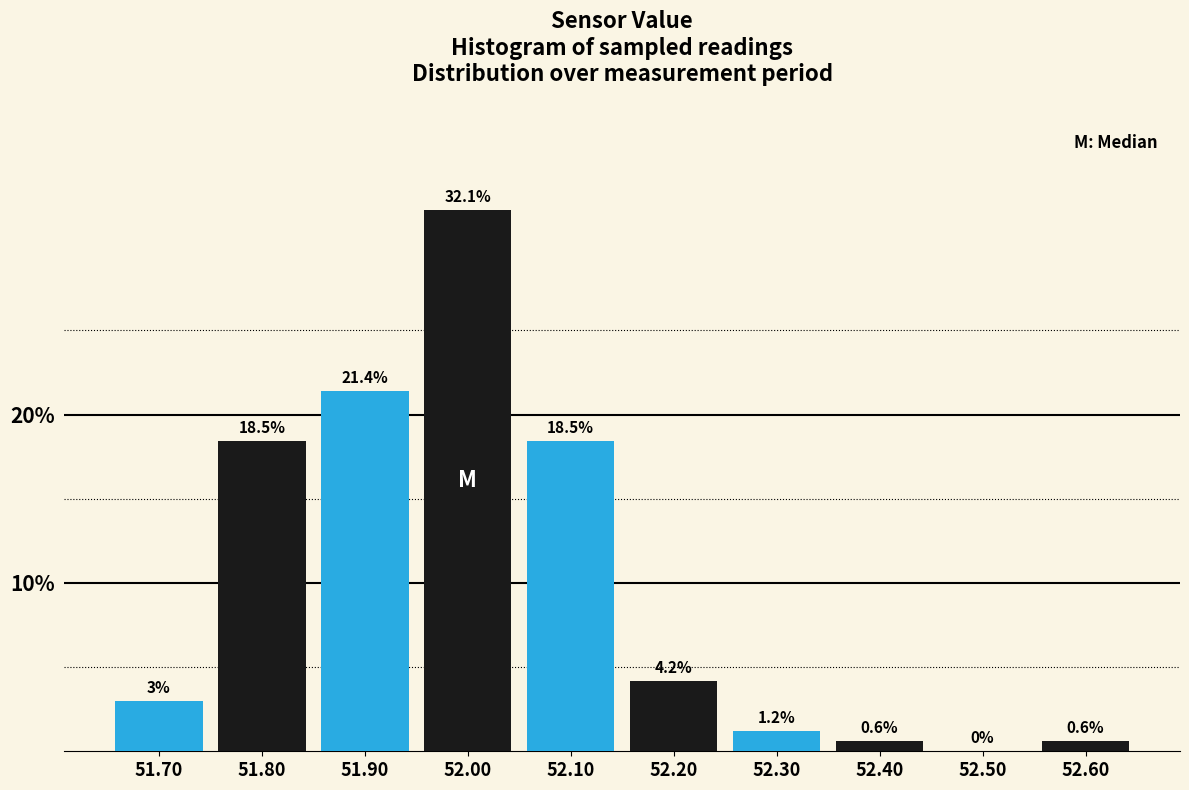

What is the height of the bar covering 52.35 to 52.45 on the x-axis?

0.6